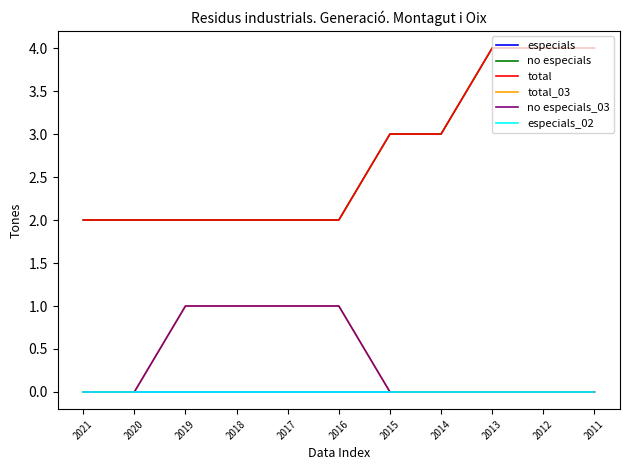

Does the chart display data point markers on the line(s)?

No